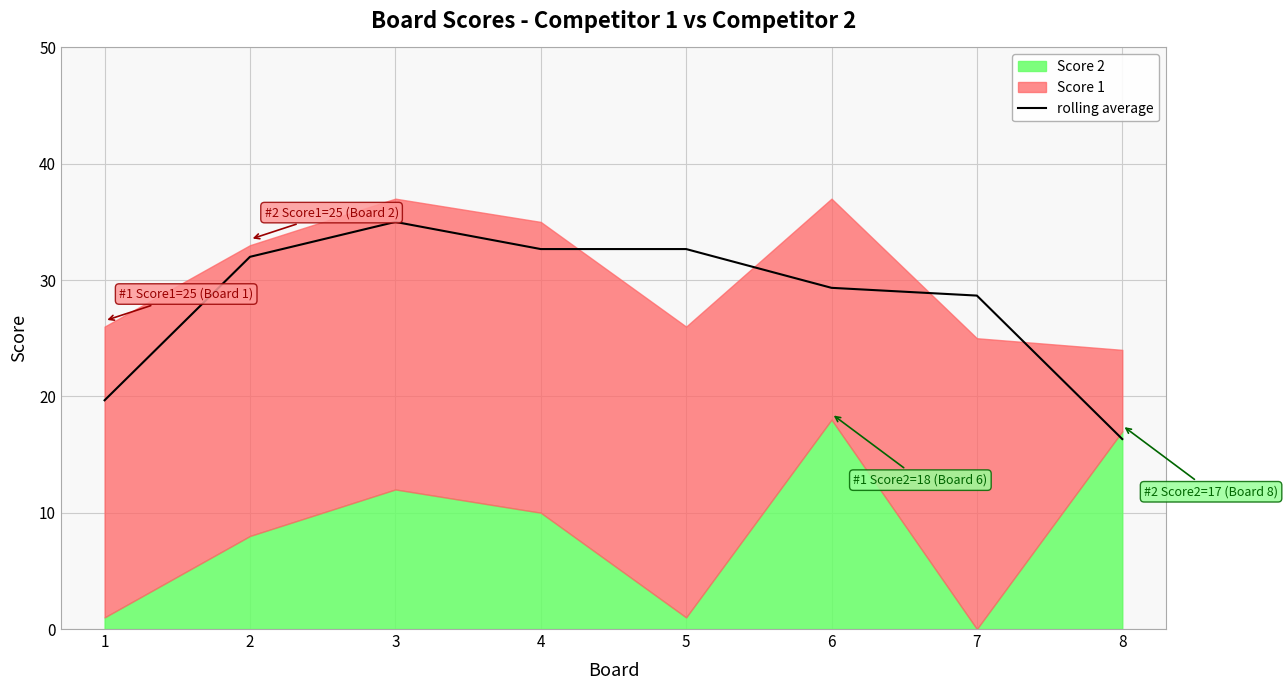

What is the sum of the values at 3 and 8?

51.3